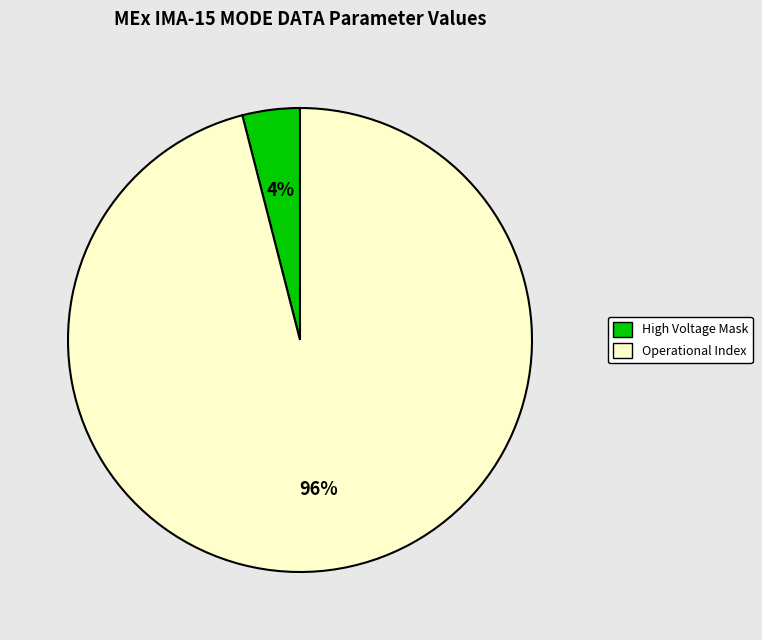

To the nearest percent, what is the average slice percentage?

50%